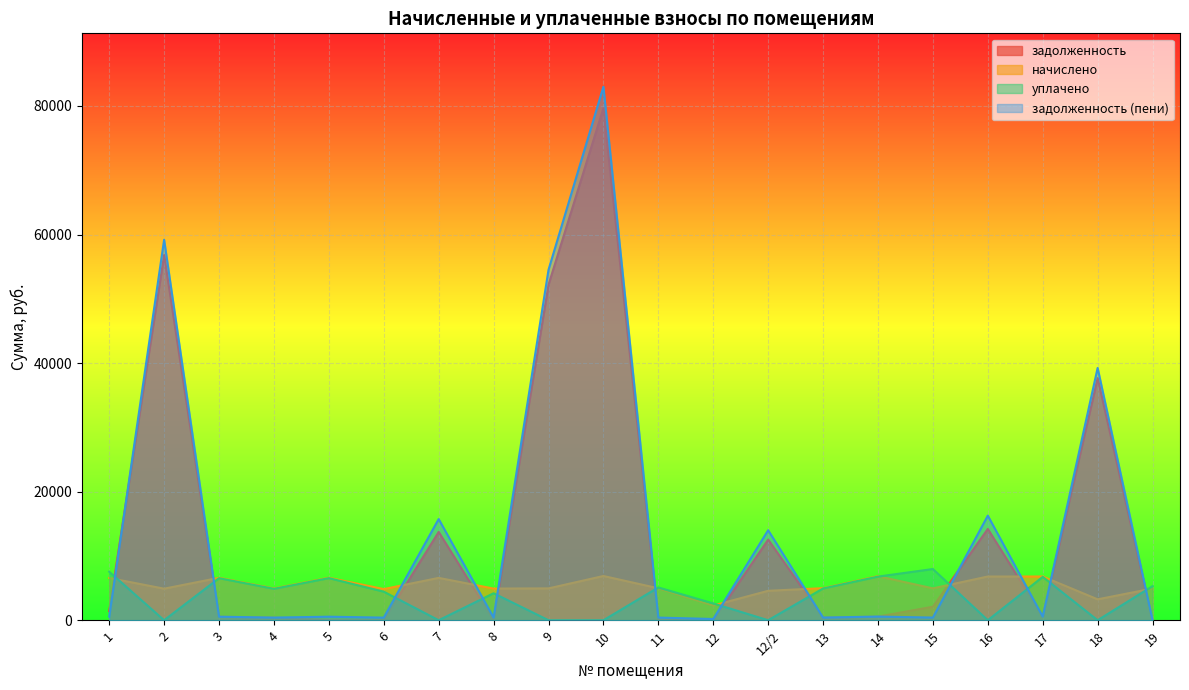

At which category is the sum across all series the highest?

10